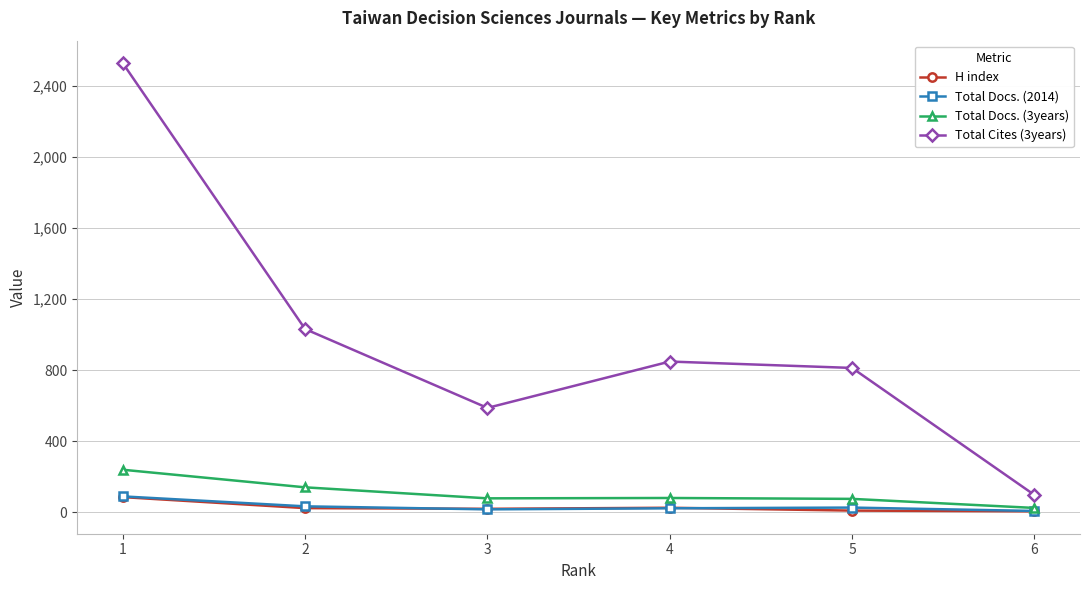

Which series has the widest spread of values?

Total Cites (3years)